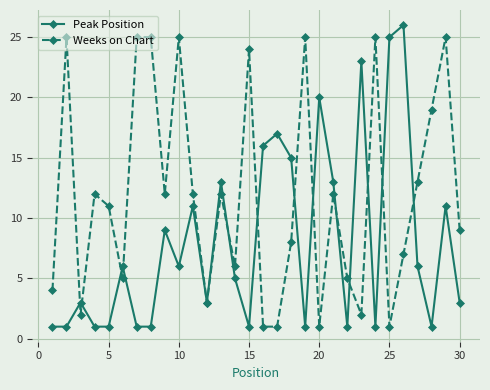

Rank the series by their average value, from lowest to highest.

Peak Position, Weeks on Chart